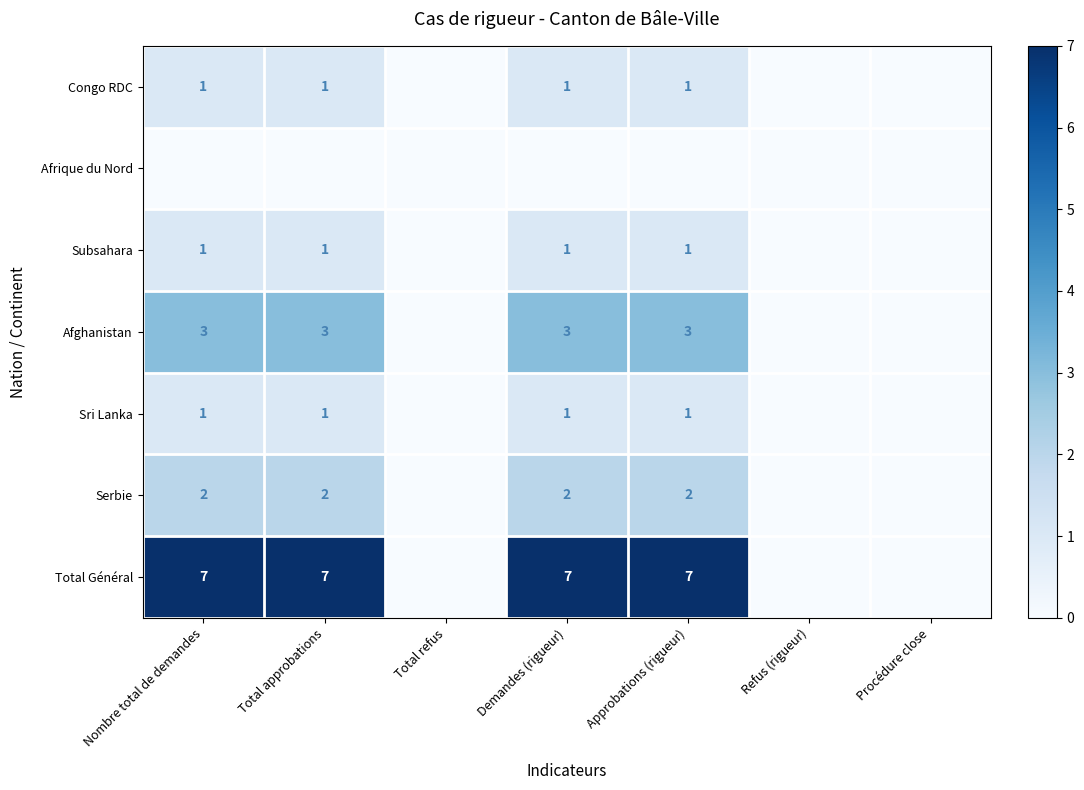

The Subsahara series shows 0 at Total approbations. True or false?

False